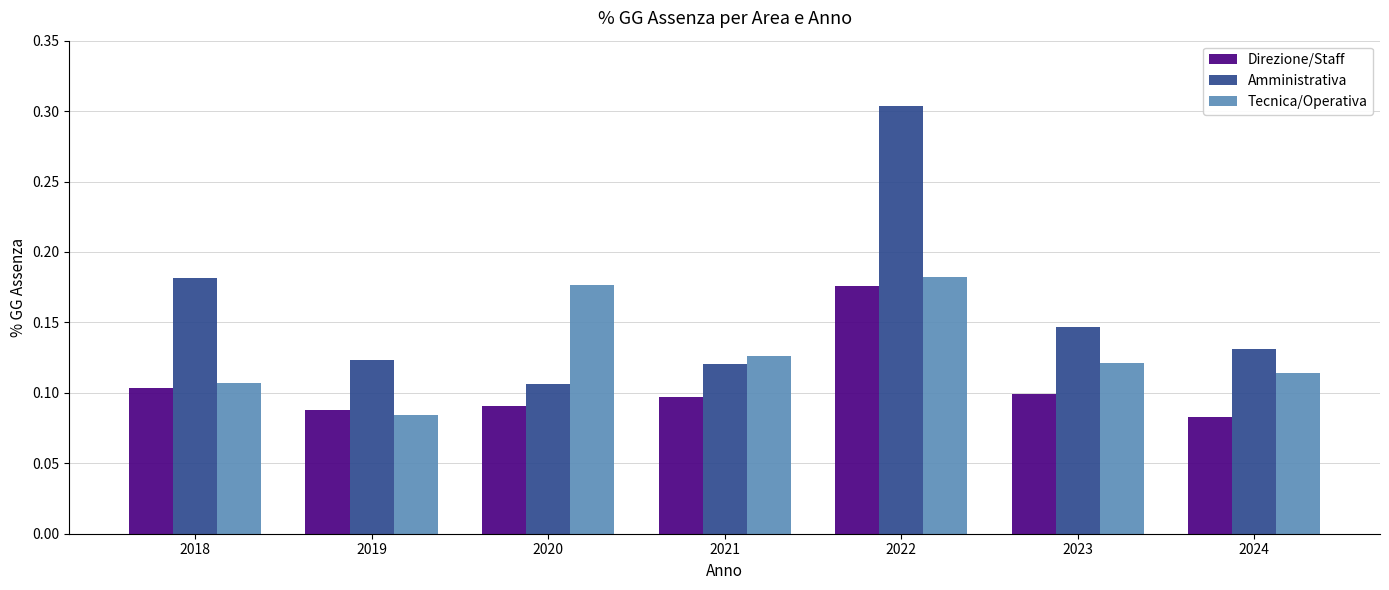

How many bars are there in total?

21